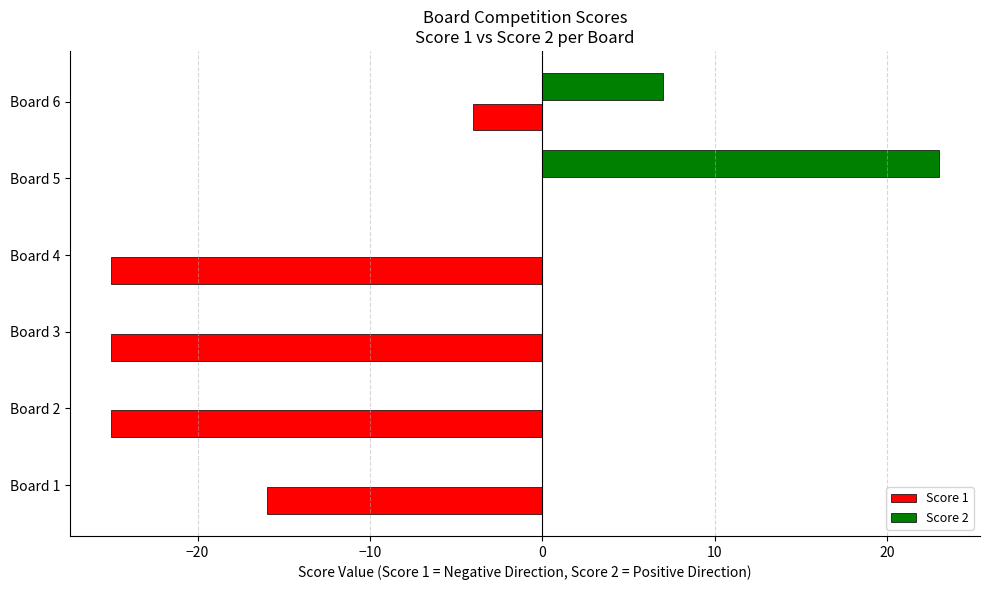

Which category has the highest value in the Score 1 series?

Board 5